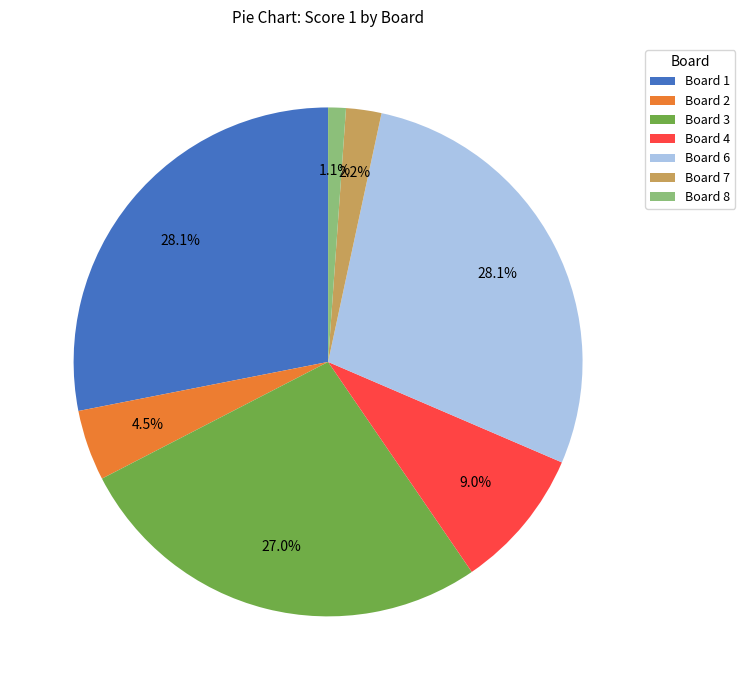

Which category has the smallest portion of the pie?

Board 8